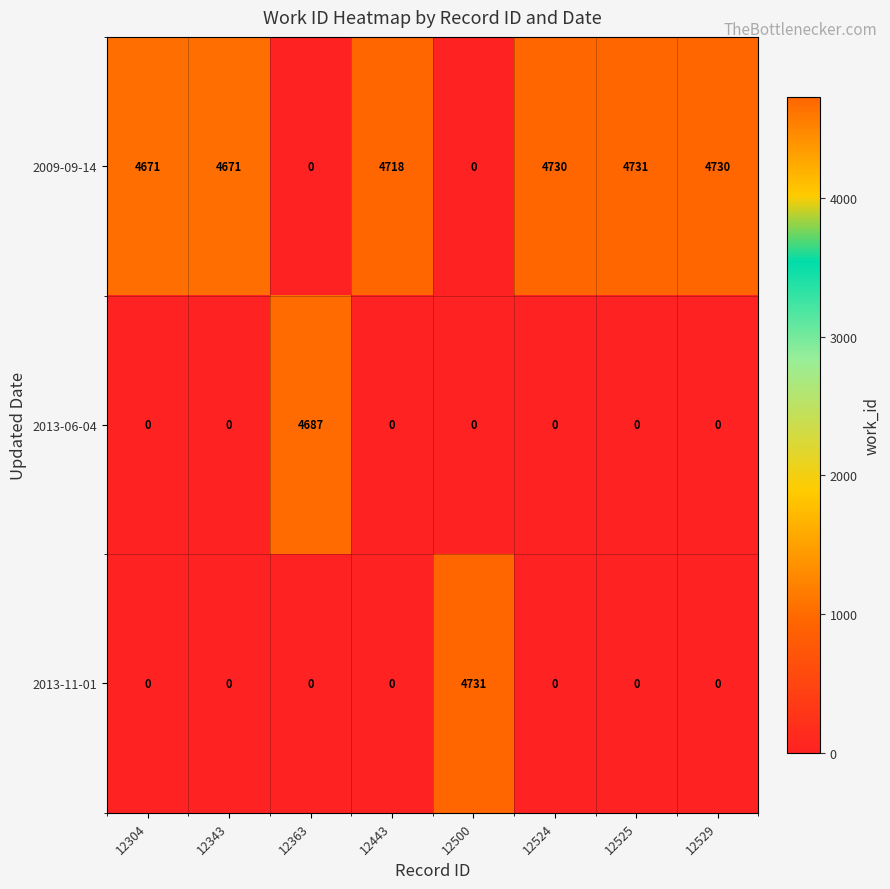

What is the difference between the highest and lowest values at 12525?

4731